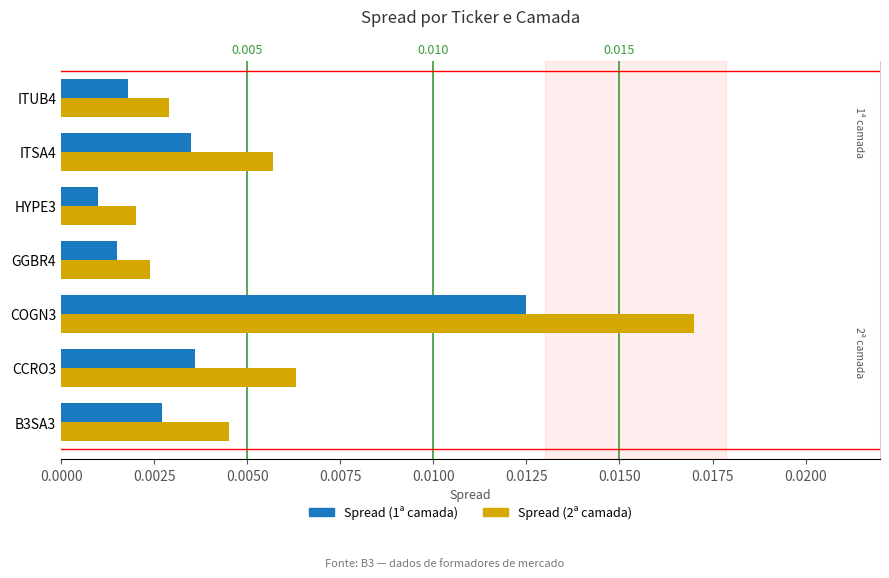

The value of Spread (1ª camada) at GGBR4 is 0.0. True or false?

False